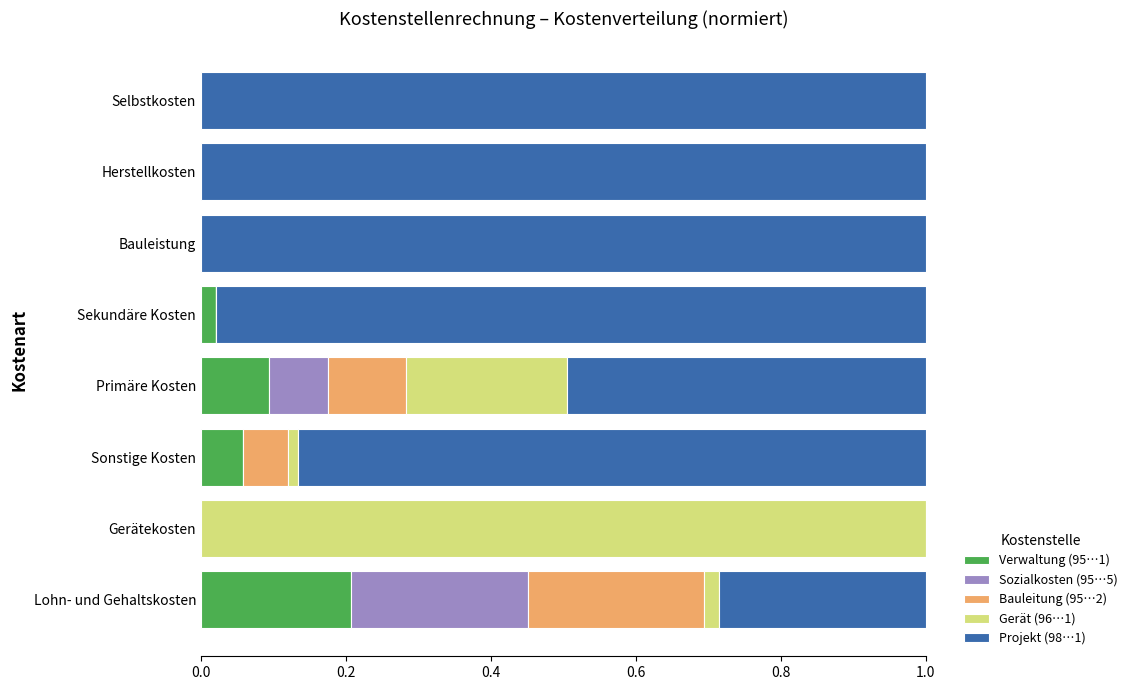

Which category has the highest value in the Verwaltung (95…1) series?

Lohn- und Gehaltskosten